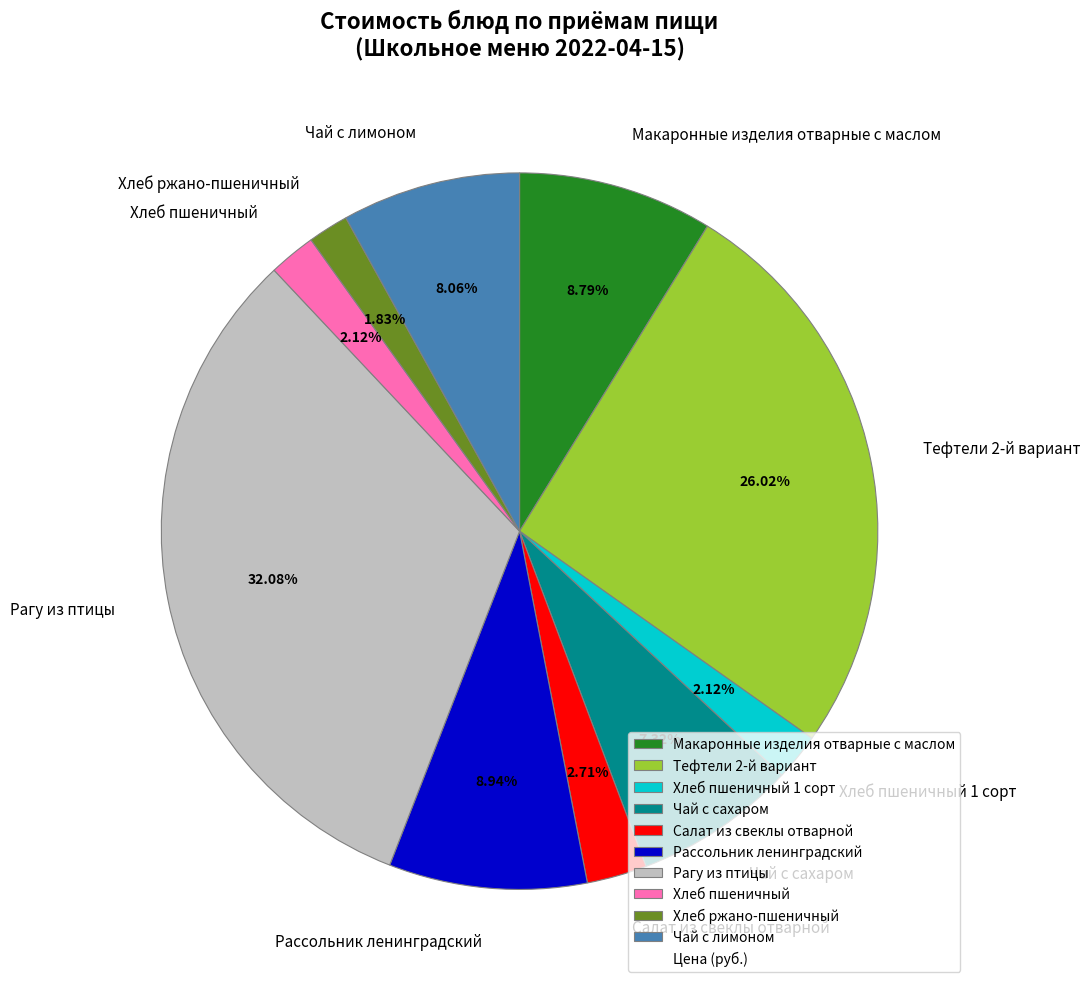

What percentage is the Чай с лимоном slice, to the nearest percent?

8%